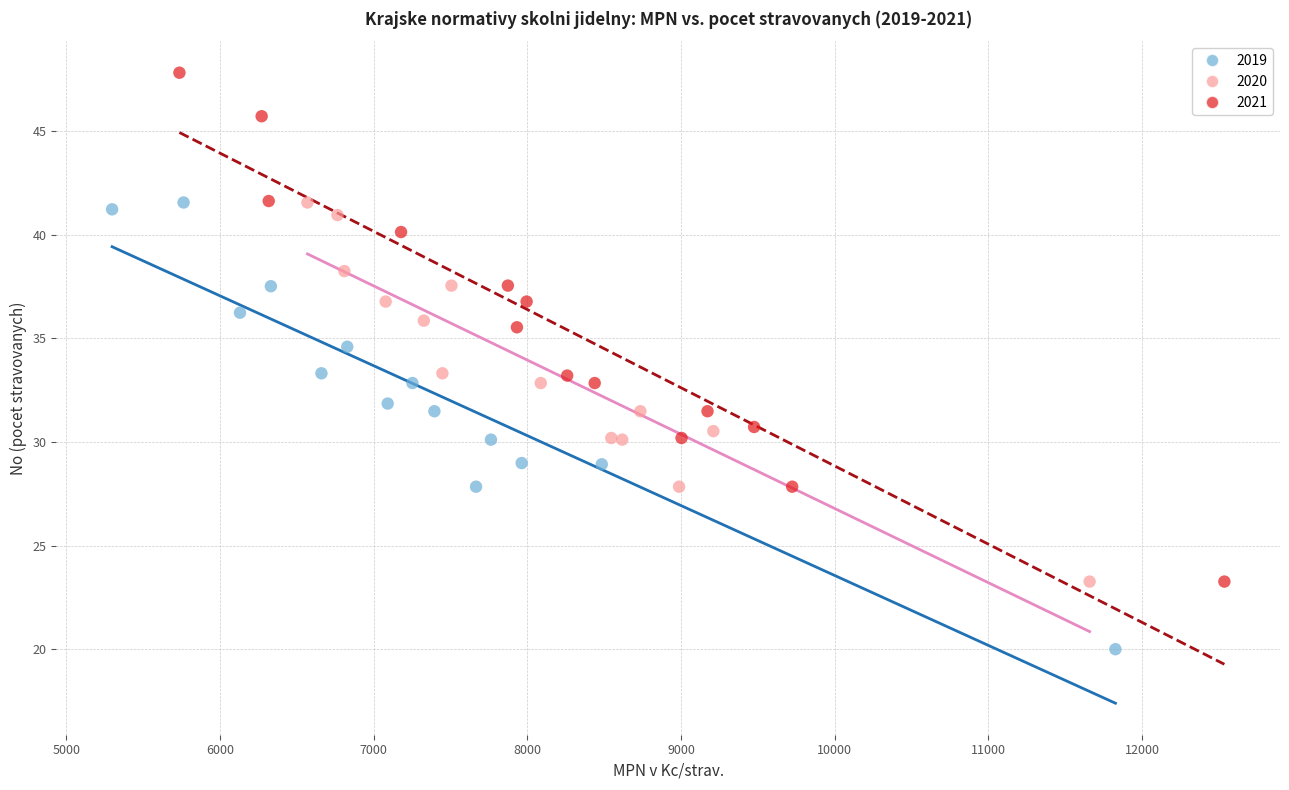

Which series contains the highest Y value?

2021